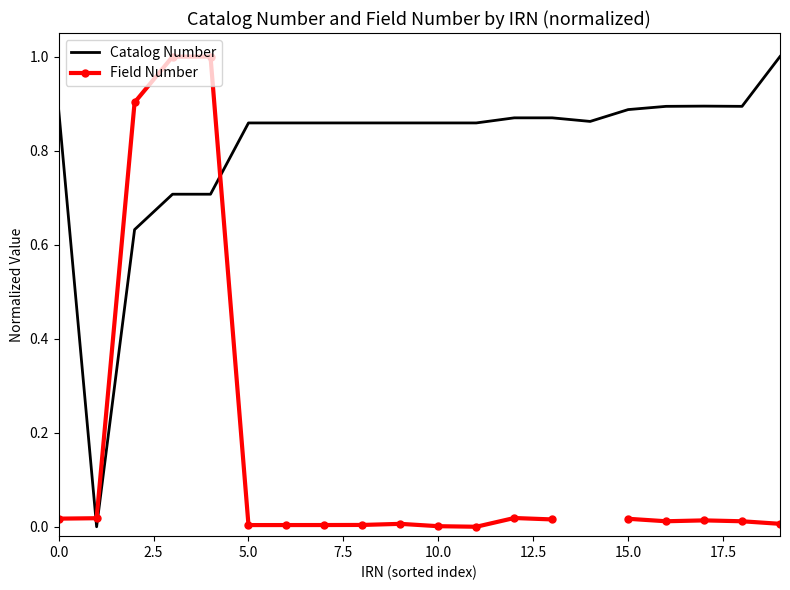

The Field Number series shows 0.0 at 11. True or false?

True